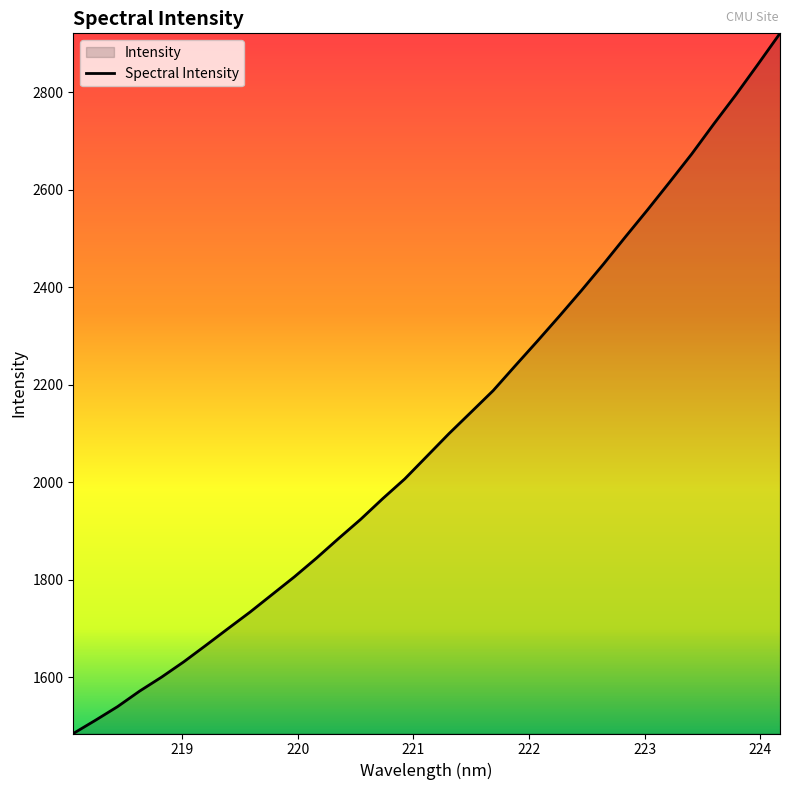

What is the greatest value displayed?

2921.0